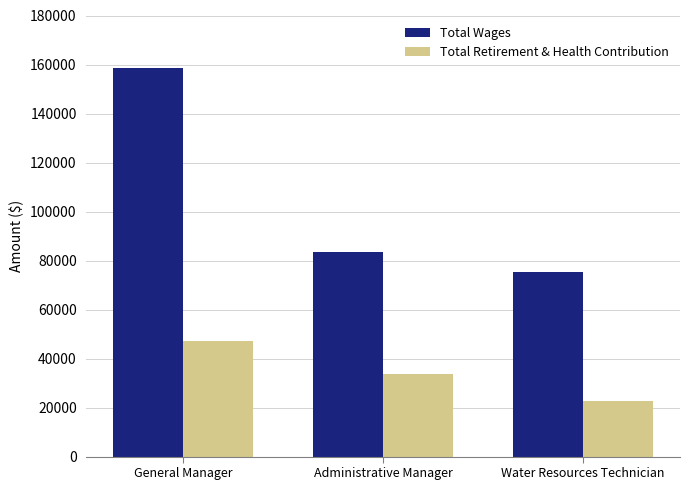

The value of Total Wages at Administrative Manager is 23439. True or false?

False